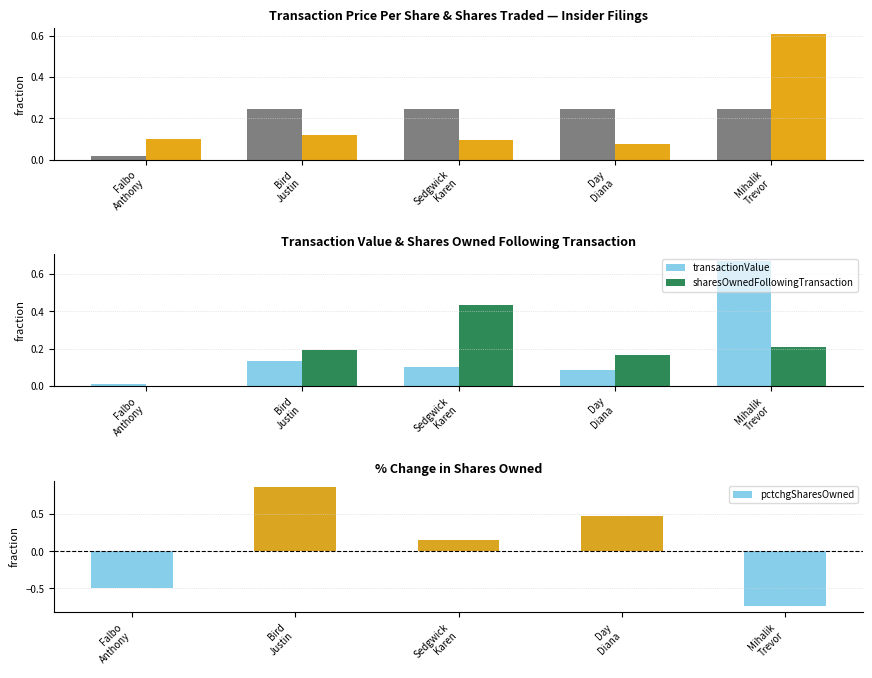

Reading right to left, extract all data points from this chart.

transactionPricePerShare: Mihalik
Trevor=0.2	Day
Diana=0.2	Sedgwick
Karen=0.2	Bird
Justin=0.2	Falbo
Anthony=0.0
transactionShares: Mihalik
Trevor=0.6	Day
Diana=0.1	Sedgwick
Karen=0.1	Bird
Justin=0.1	Falbo
Anthony=0.1
transactionValue: Mihalik
Trevor=0.7	Day
Diana=0.1	Sedgwick
Karen=0.1	Bird
Justin=0.1	Falbo
Anthony=0.0
sharesOwnedFollowingTransaction: Mihalik
Trevor=0.2	Day
Diana=0.2	Sedgwick
Karen=0.4	Bird
Justin=0.2	Falbo
Anthony=0.0
pctchgSharesOwned: Mihalik
Trevor=-0.7	Day
Diana=0.5	Sedgwick
Karen=0.1	Bird
Justin=0.9	Falbo
Anthony=-0.5